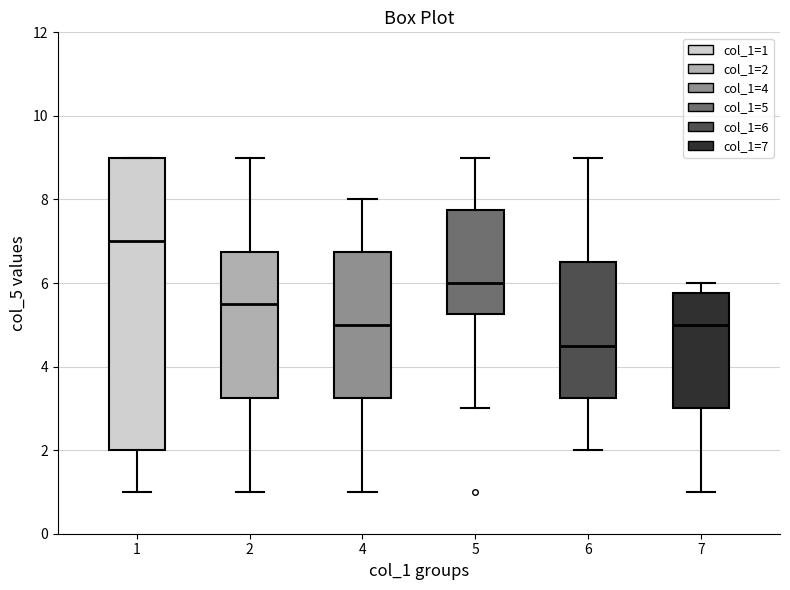

Where does the median line of the box at x = 1 sit on the y-axis? The values are not printed on the chart, so give them approximately, as read against the axis.

7.0